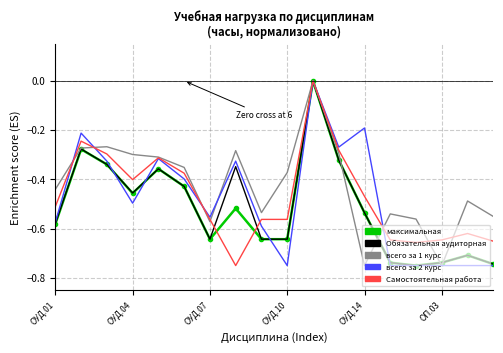

What are all the series names shown in the legend?

максимальная, Обязательная аудиторная, всего за 1 курс, всего за 2 курс, Самостоятельная работа